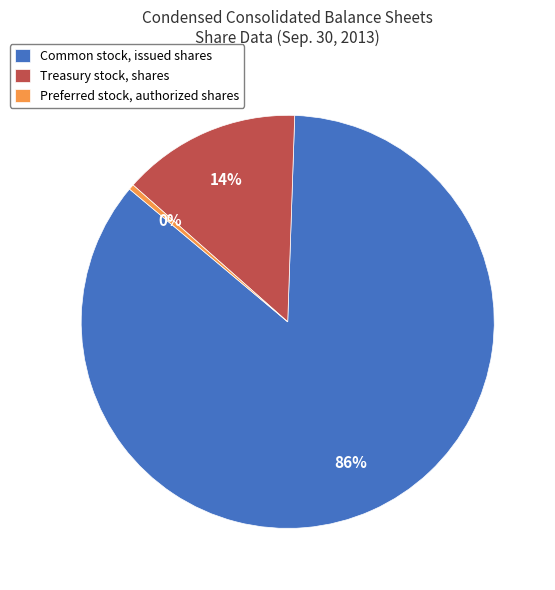

Which slice represents more than half of the pie?

Common stock, issued shares